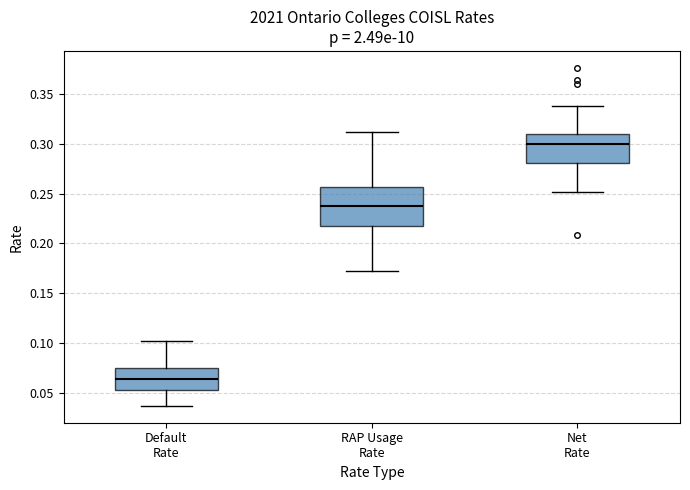

Reading left to right, read every box against the y-axis: the position of its median line, the range the box covers, and the ends of its whiskers. The values are not printed on the chart, so give them approximately, as read against the axis.

Default Rate: median 0.065, box 0.050 to 0.075, whiskers 0.035 to 0.100
RAP Usage Rate: median 0.235, box 0.215 to 0.255, whiskers 0.170 to 0.310
Net Rate: median 0.300, box 0.280 to 0.310, whiskers 0.250 to 0.340